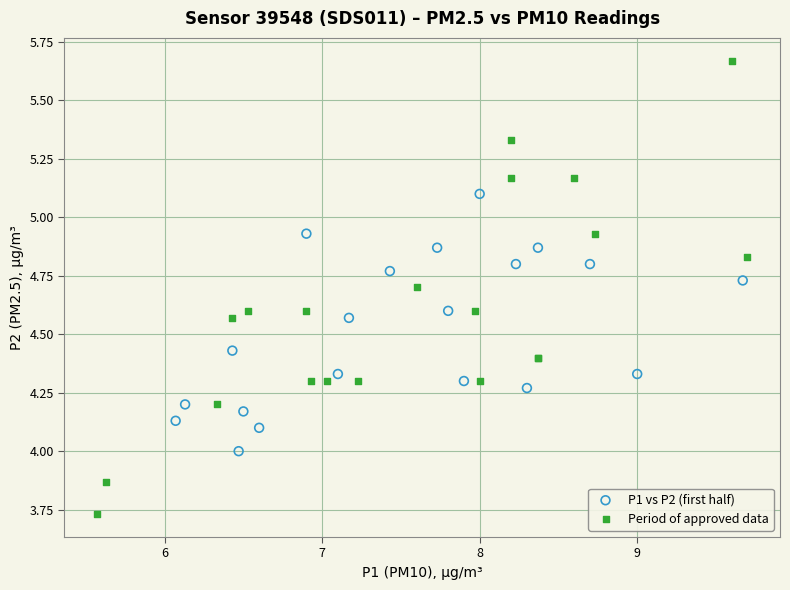

Which series contains the lowest Y value?

Period of approved data